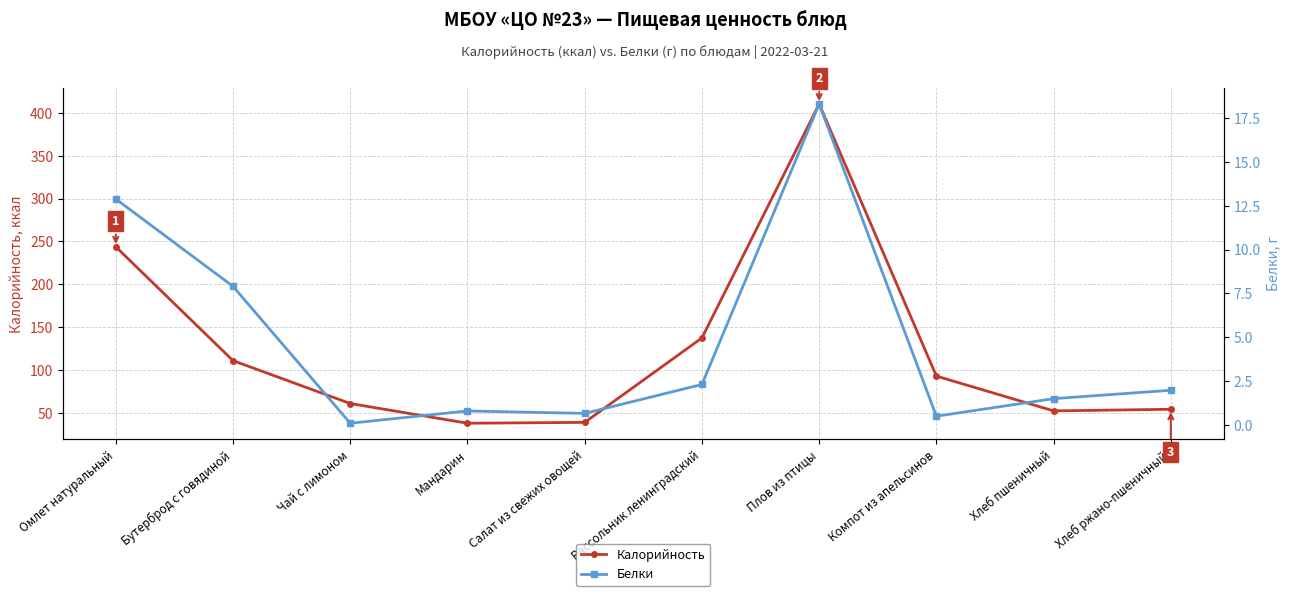

At which category does the chart reach its minimum across all series?

Чай с лимоном